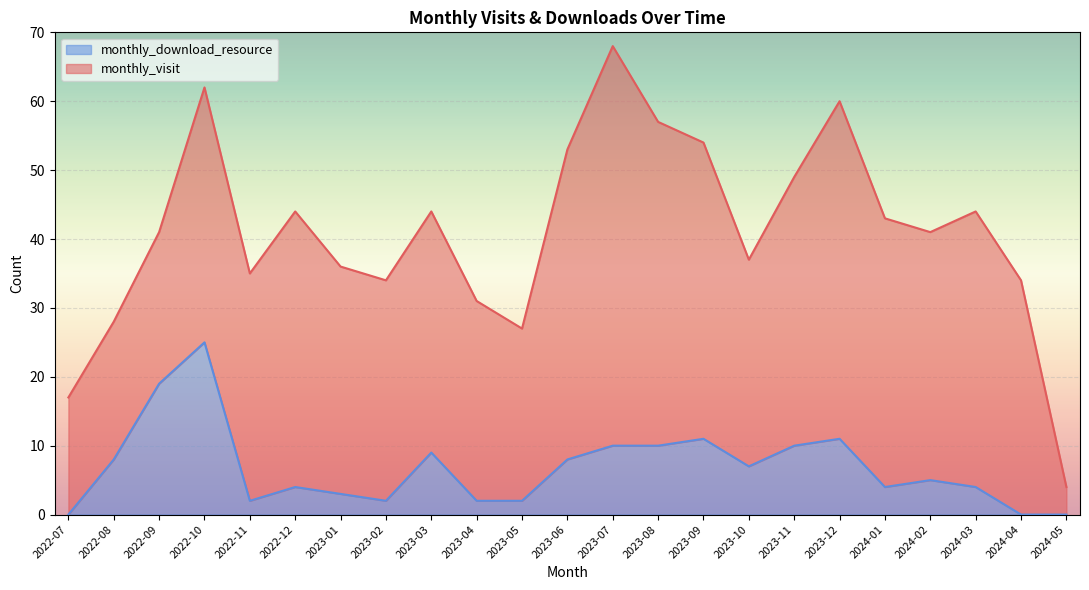

Rank the categories by value from highest to lowest.

2022-10, 2022-09, 2023-09, 2023-12, 2023-07, 2023-08, 2023-11, 2023-03, 2022-08, 2023-06, 2023-10, 2024-02, 2022-12, 2024-01, 2024-03, 2023-01, 2022-11, 2023-02, 2023-04, 2023-05, 2022-07, 2024-04, 2024-05